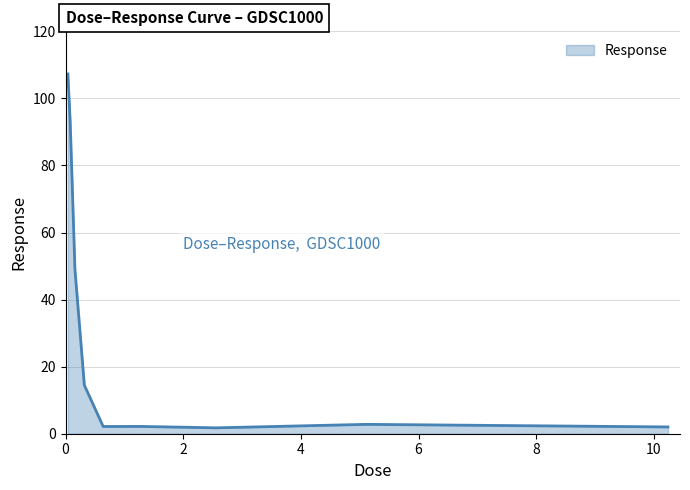

What is the greatest value displayed?

107.3